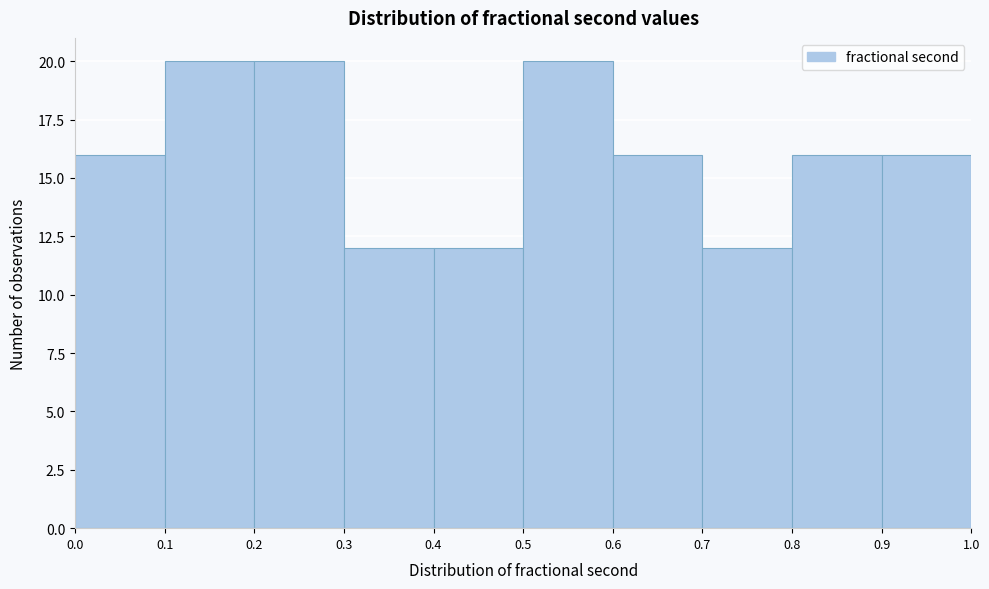

Reading left to right, list every bar in this chart as the range it spans on the x-axis followed by its height. The values are not printed on the chart, so give them approximately, as read against the axis.

0.0 to 0.1: 16
0.1 to 0.2: 20
0.2 to 0.3: 20
0.3 to 0.4: 12
0.4 to 0.5: 12
0.5 to 0.6: 20
0.6 to 0.7: 16
0.7 to 0.8: 12
0.8 to 0.9: 16
0.9 to 1.0: 16